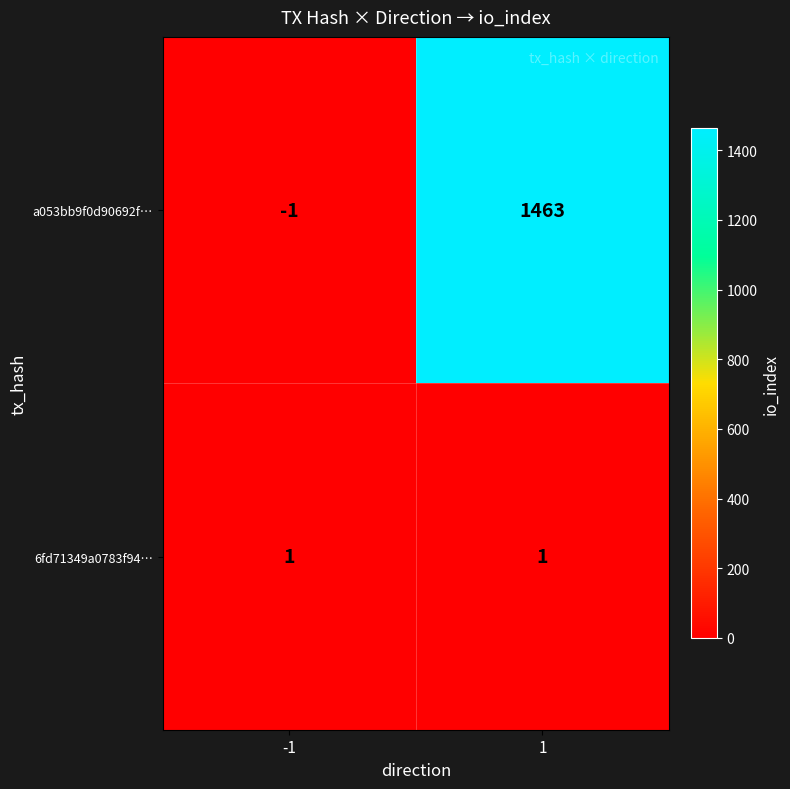

List the series in order of their overall mean, highest first.

a053bb9f0d90692f…, 6fd71349a0783f94…